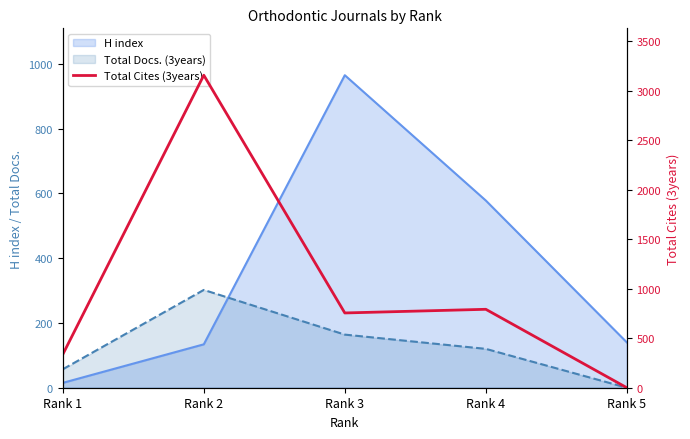

The value at Rank 3 is 488. True or false?

False